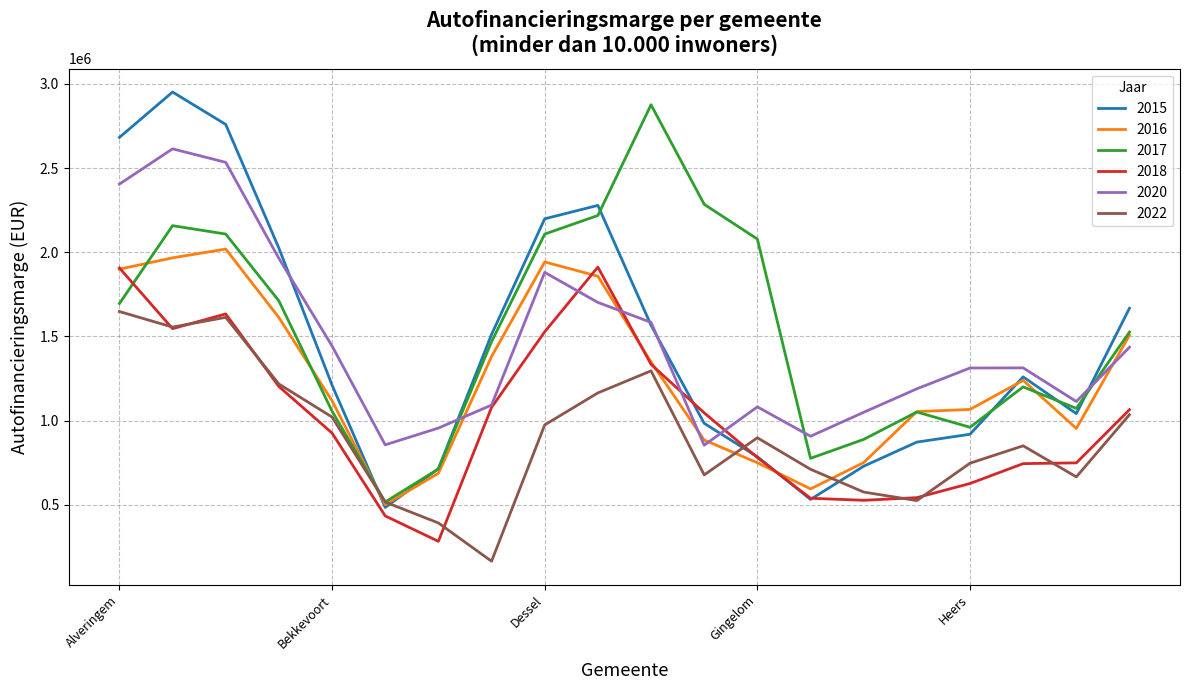

What is the minimum value shown in the chart?

164396.3